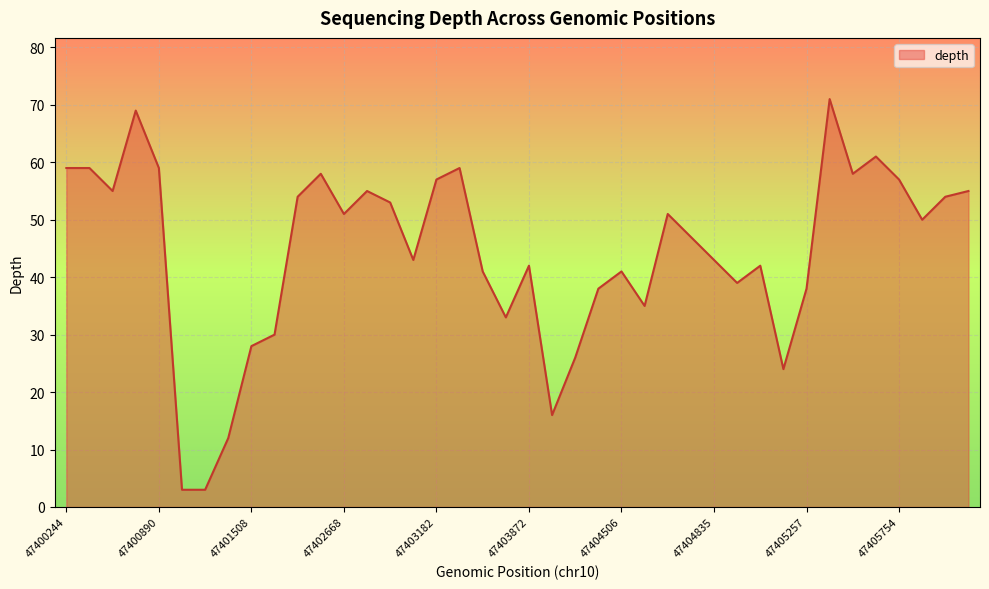

What is the maximum value shown in the chart?

71